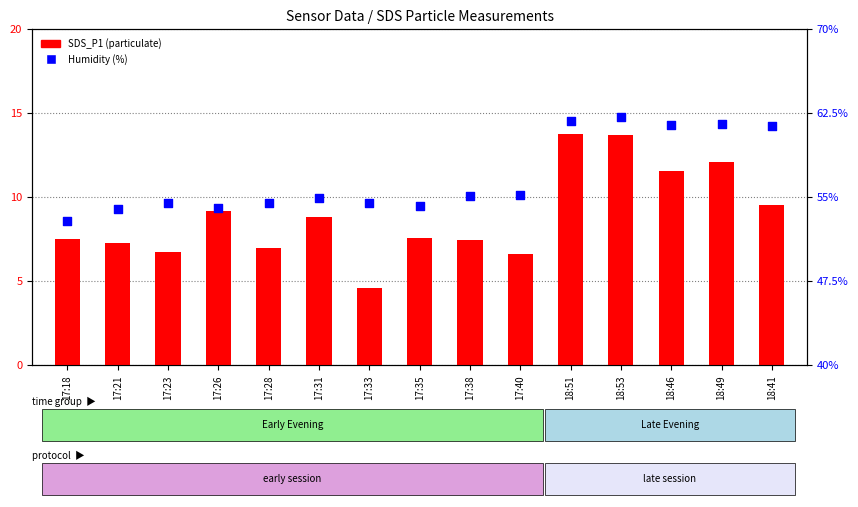

What is the total value across all series at 18:53?

75.8